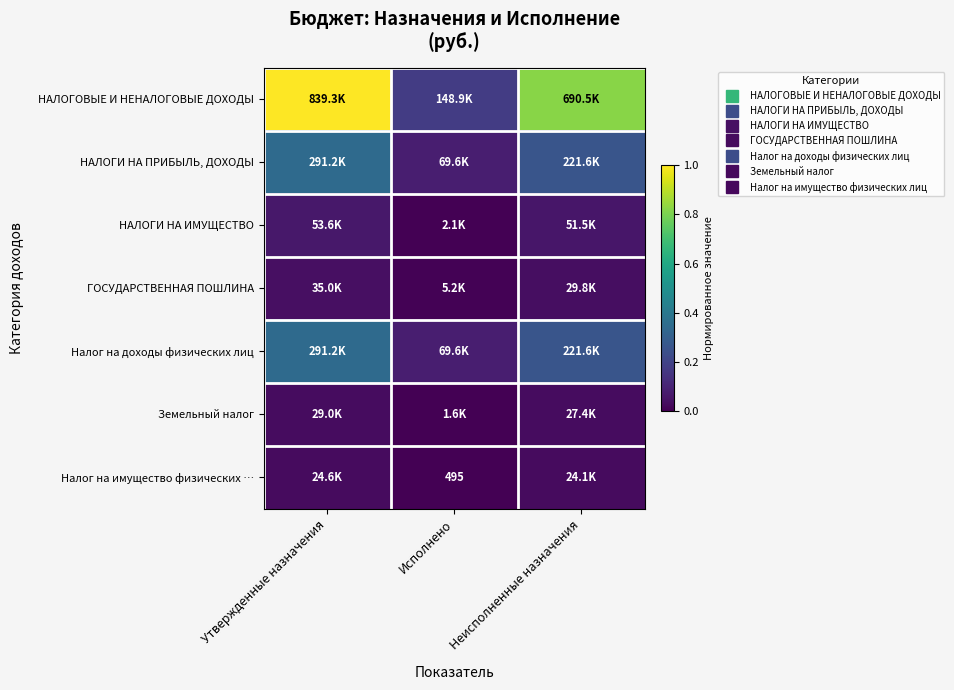

At which category does the chart reach its minimum across all series?

Исполнено